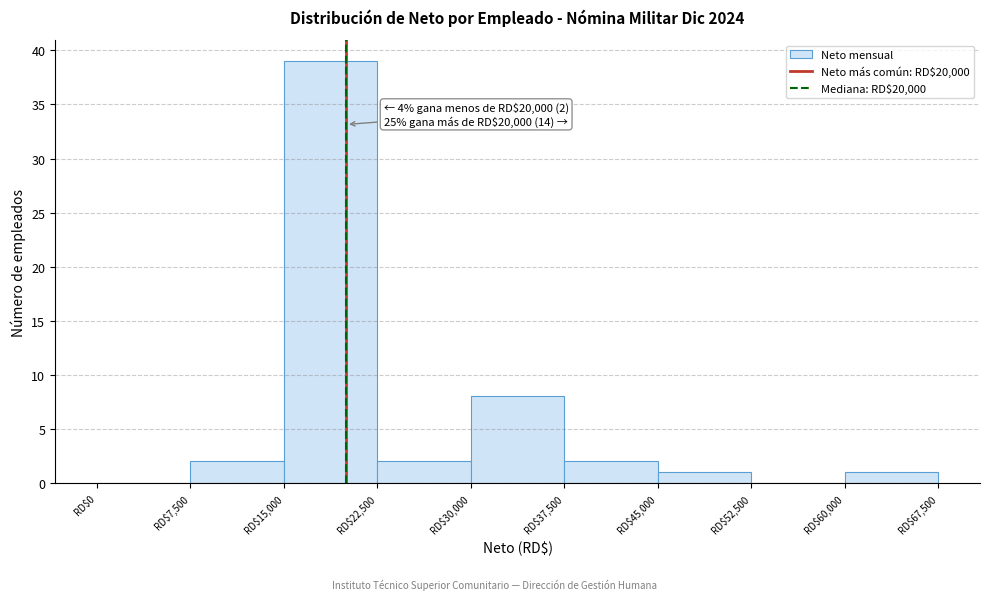

Which range on the x-axis has the tallest bar?

15000 to 22500